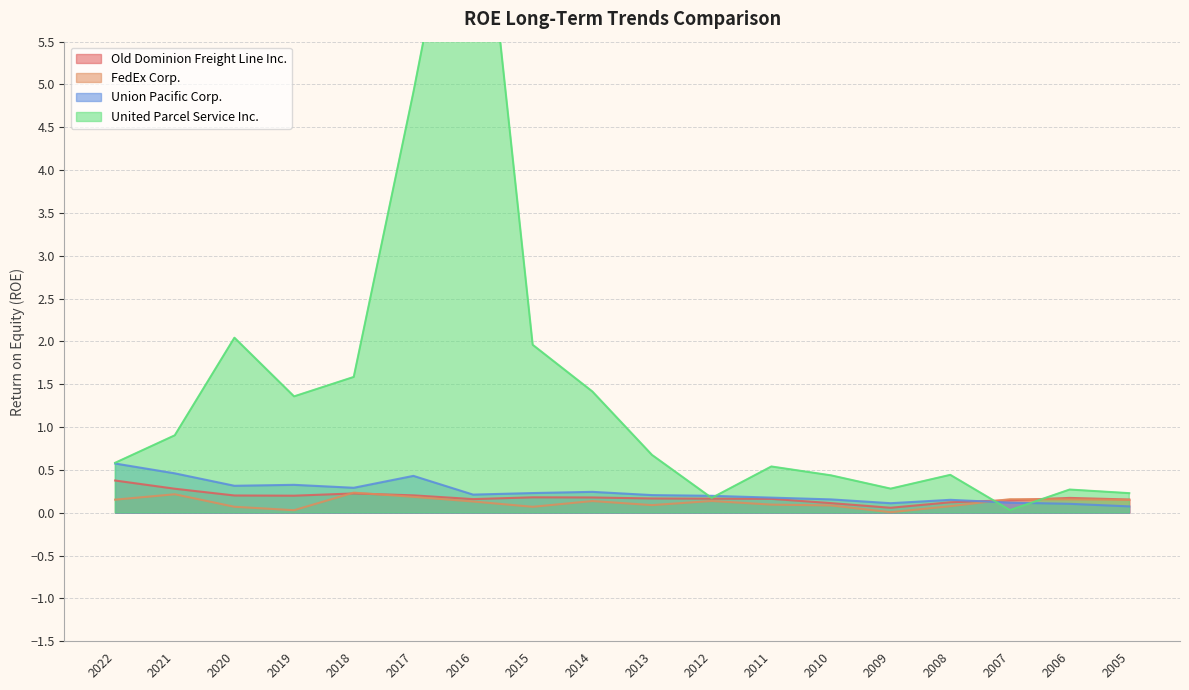

Reading left to right, extract all data points from this chart.

Old Dominion Freight Line Inc.: 2022=0.4	2021=0.3	2020=0.2	2019=0.2	2018=0.2	2017=0.2	2016=0.2	2015=0.2	2014=0.2	2013=0.2	2012=0.2	2011=0.2	2010=0.1	2009=0.1	2008=0.1	2007=0.1	2006=0.2	2005=0.2
FedEx Corp.: 2022=0.2	2021=0.2	2020=0.1	2019=0.0	2018=0.2	2017=0.2	2016=0.1	2015=0.1	2014=0.1	2013=0.1	2012=0.1	2011=0.1	2010=0.1	2009=0.0	2008=0.1	2007=0.2	2006=0.2	2005=0.2
Union Pacific Corp.: 2022=0.6	2021=0.5	2020=0.3	2019=0.3	2018=0.3	2017=0.4	2016=0.2	2015=0.2	2014=0.2	2013=0.2	2012=0.2	2011=0.2	2010=0.2	2009=0.1	2008=0.2	2007=0.1	2006=0.1	2005=0.1
United Parcel Service Inc.: 2022=0.6	2021=0.9	2020=2.0	2019=1.4	2018=1.6	2017=4.9	2016=8.5	2015=2.0	2014=1.4	2013=0.7	2012=0.2	2011=0.5	2010=0.4	2009=0.3	2008=0.4	2007=0.0	2006=0.3	2005=0.2